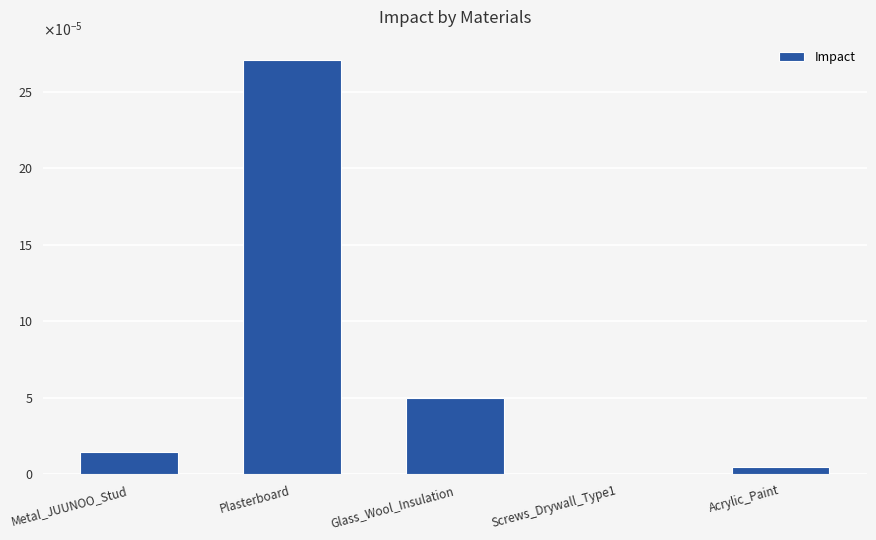

At which label is the value closest to 0?

Screws_Drywall_Type1